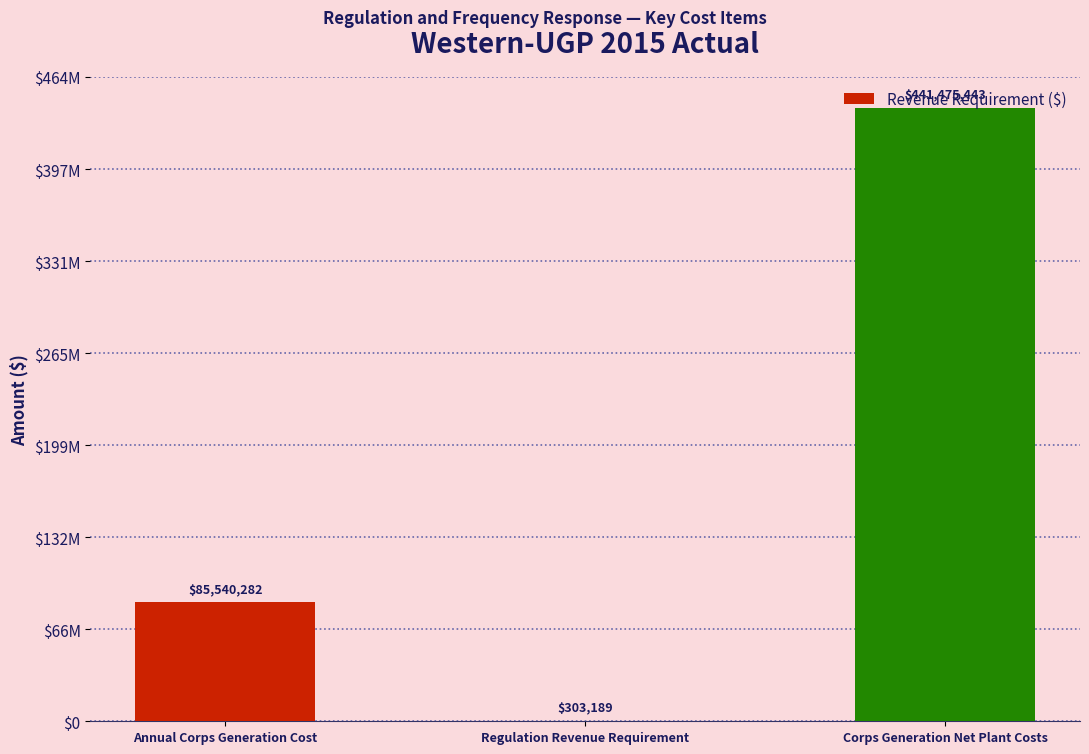

Are the bars grouped side by side (vs. stacked)?

No